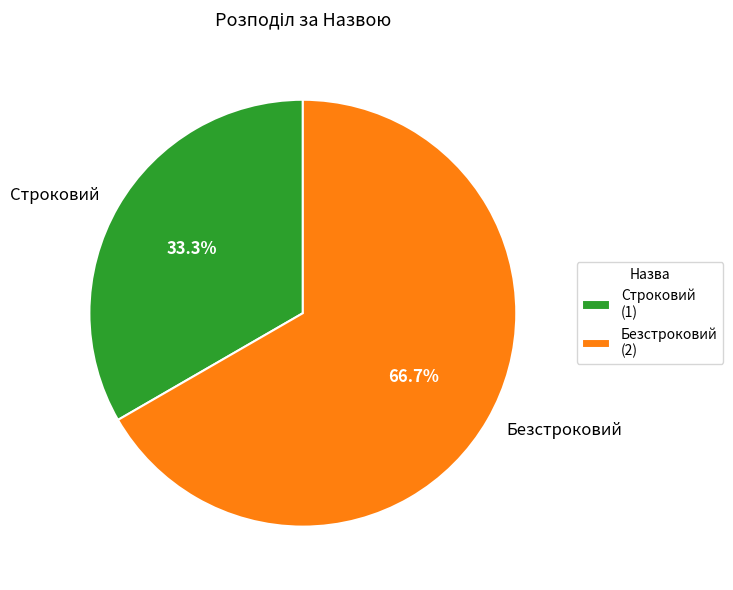

Which category has the biggest portion of the pie?

Безстроковий